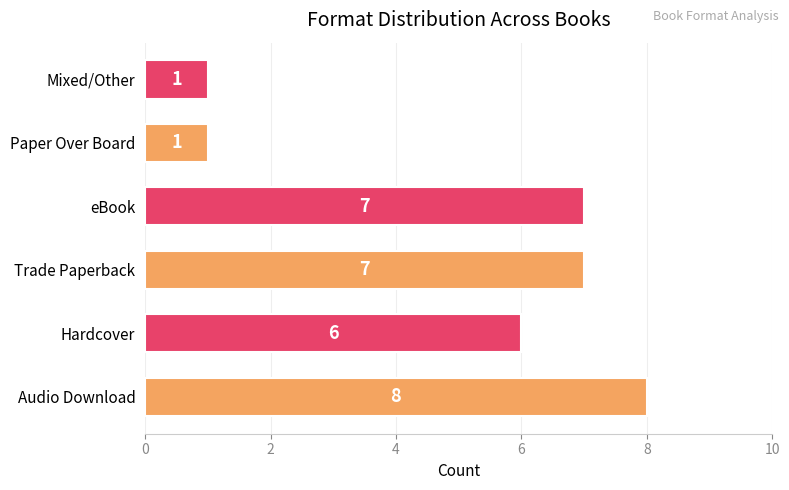

Reading bottom to top, transcribe all the data shown in this chart.

Audio Download=8	Hardcover=6	Trade Paperback=7	eBook=7	Paper Over Board=1	Mixed/Other=1